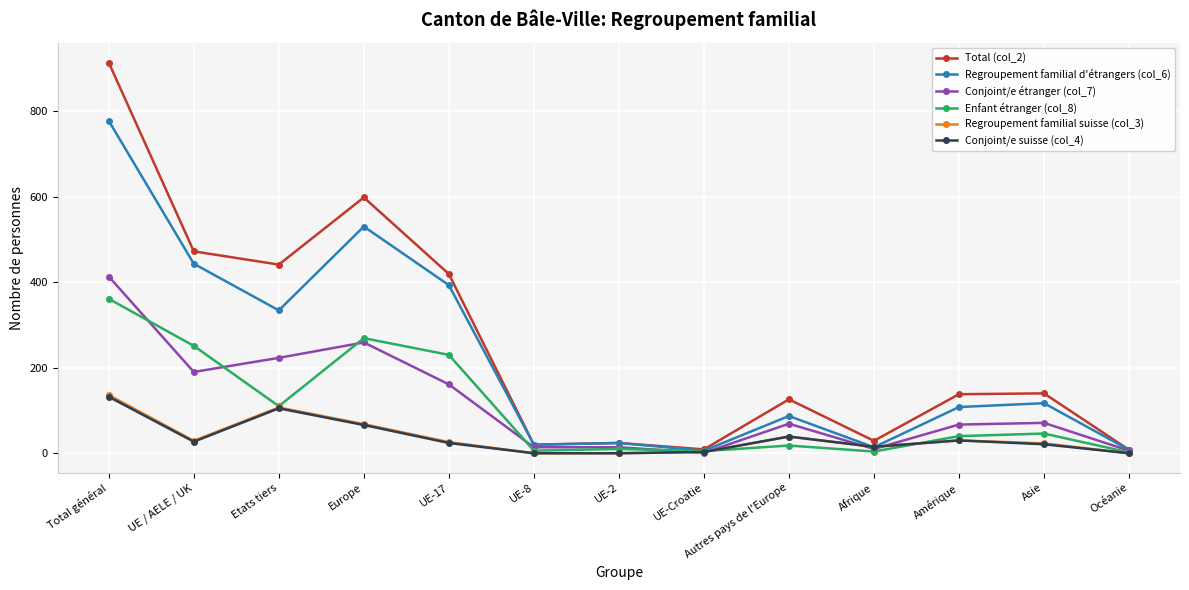

What is the label of the 6th point from the right?

UE-Croatie